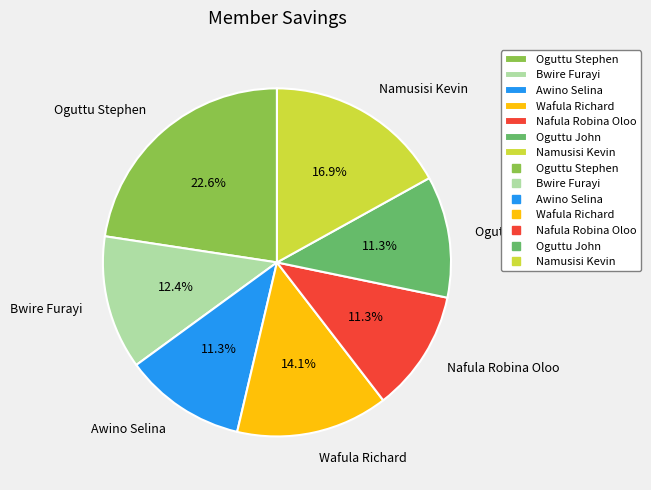

How many segments does this pie chart have?

7